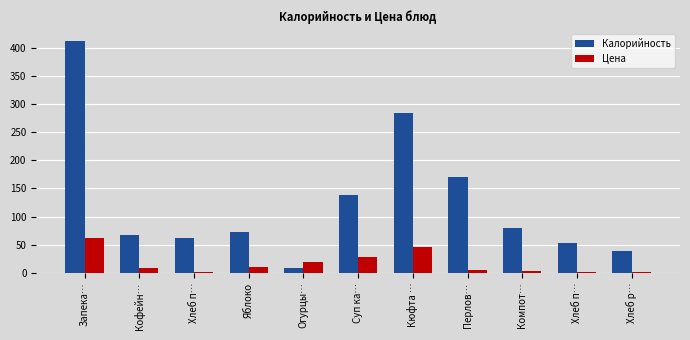

Count the number of data series in this chart.

2